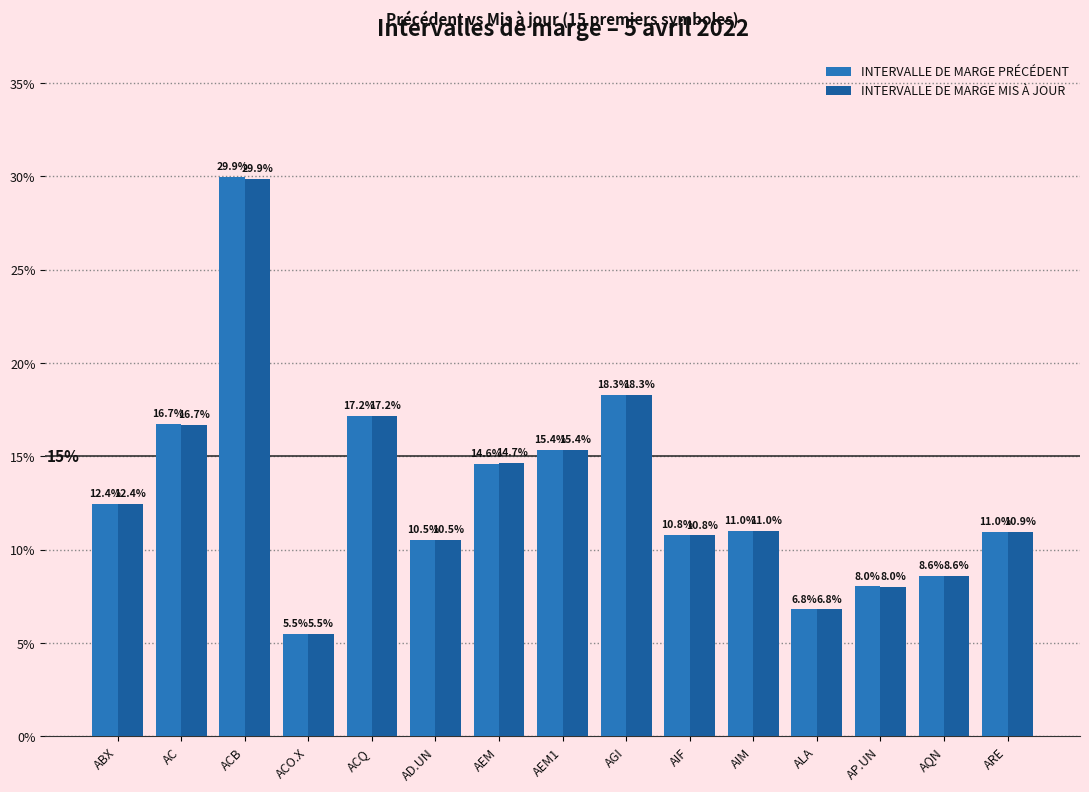

Reading right to left, what are all the values shown in this chart?

INTERVALLE DE MARGE PRÉCÉDENT: ARE=0.1	AQN=0.1	AP.UN=0.1	ALA=0.1	AIM=0.1	AIF=0.1	AGI=0.2	AEM1=0.2	AEM=0.1	AD.UN=0.1	ACQ=0.2	ACO.X=0.1	ACB=0.3	AC=0.2	ABX=0.1
INTERVALLE DE MARGE MIS À JOUR: ARE=0.1	AQN=0.1	AP.UN=0.1	ALA=0.1	AIM=0.1	AIF=0.1	AGI=0.2	AEM1=0.2	AEM=0.1	AD.UN=0.1	ACQ=0.2	ACO.X=0.1	ACB=0.3	AC=0.2	ABX=0.1